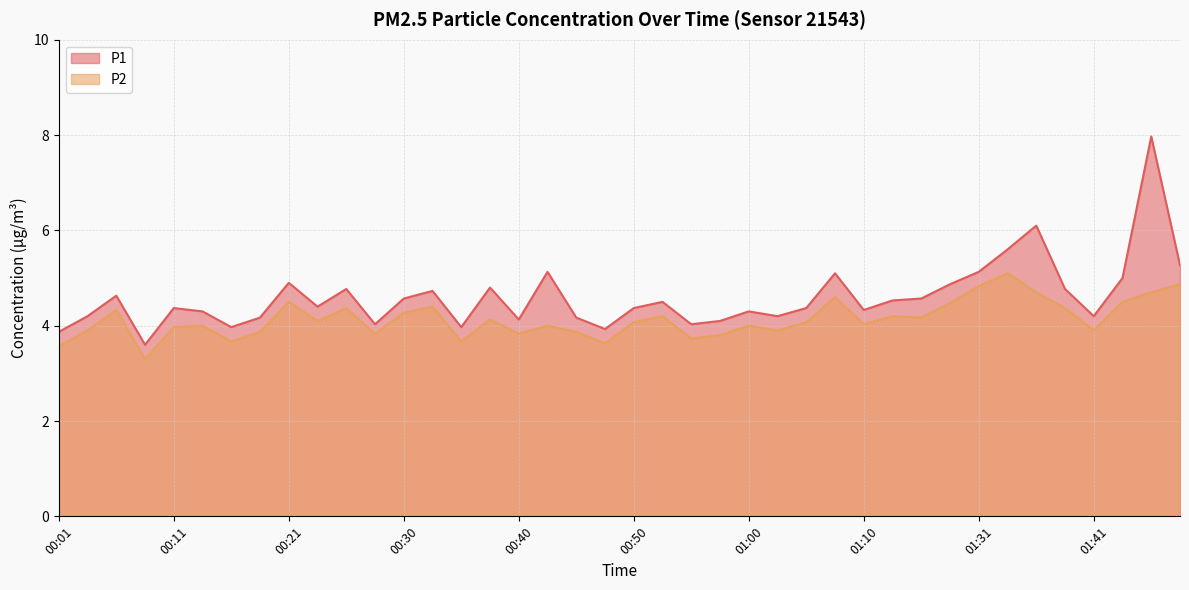

Does the chart have visible grid lines?

Yes